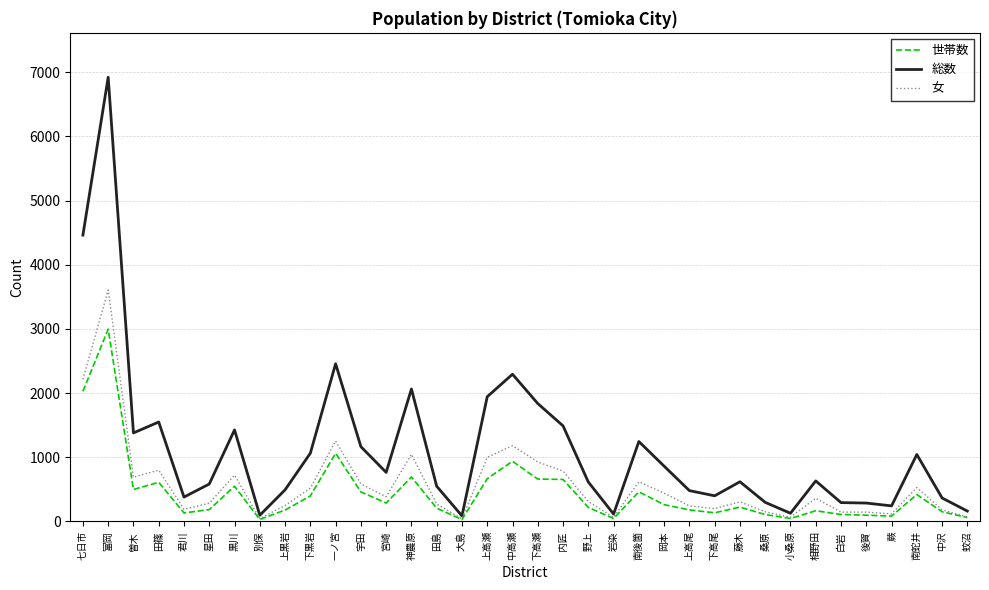

What is the greatest value displayed?

6923